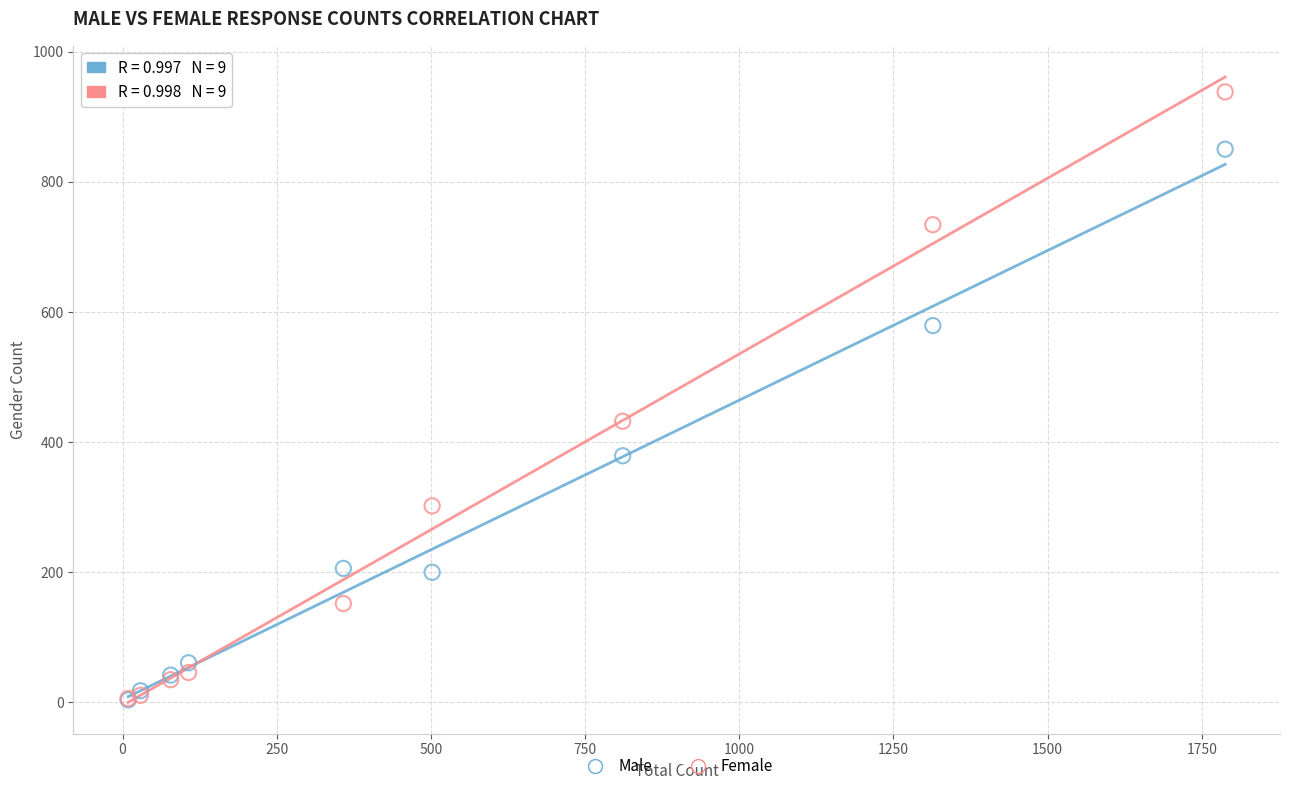

Which series has the widest spread of Y values?

Female